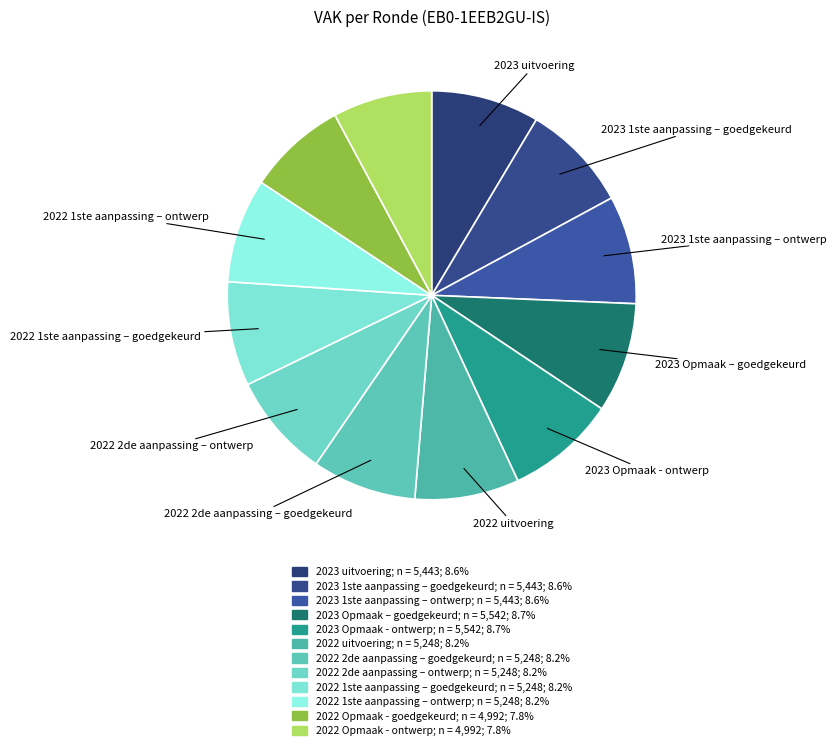

Is it true that 2023 Opmaak – goedgekeurd is 1% of the pie?

False